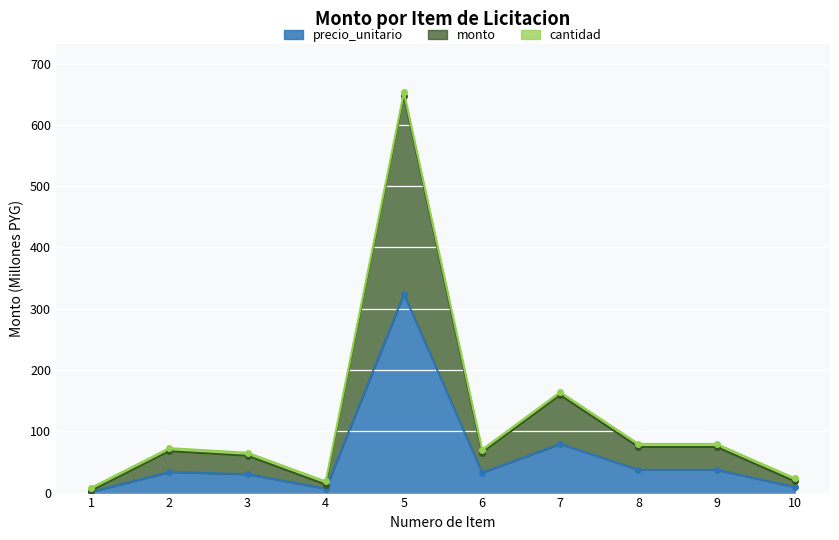

What is the highest value of the monto series?

648.0